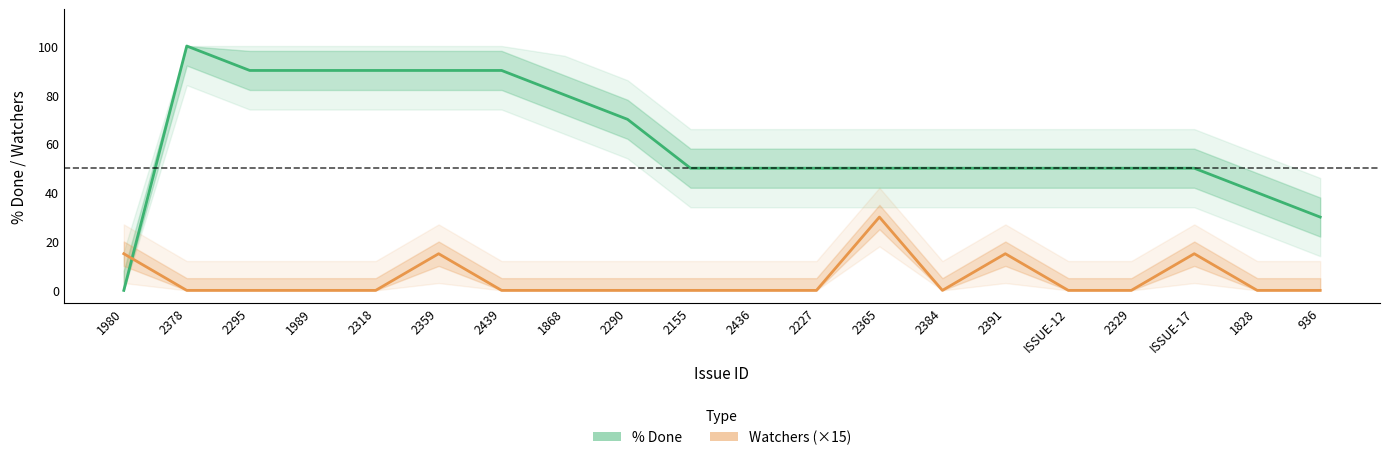

Which series has the largest total across all categories?

% Done